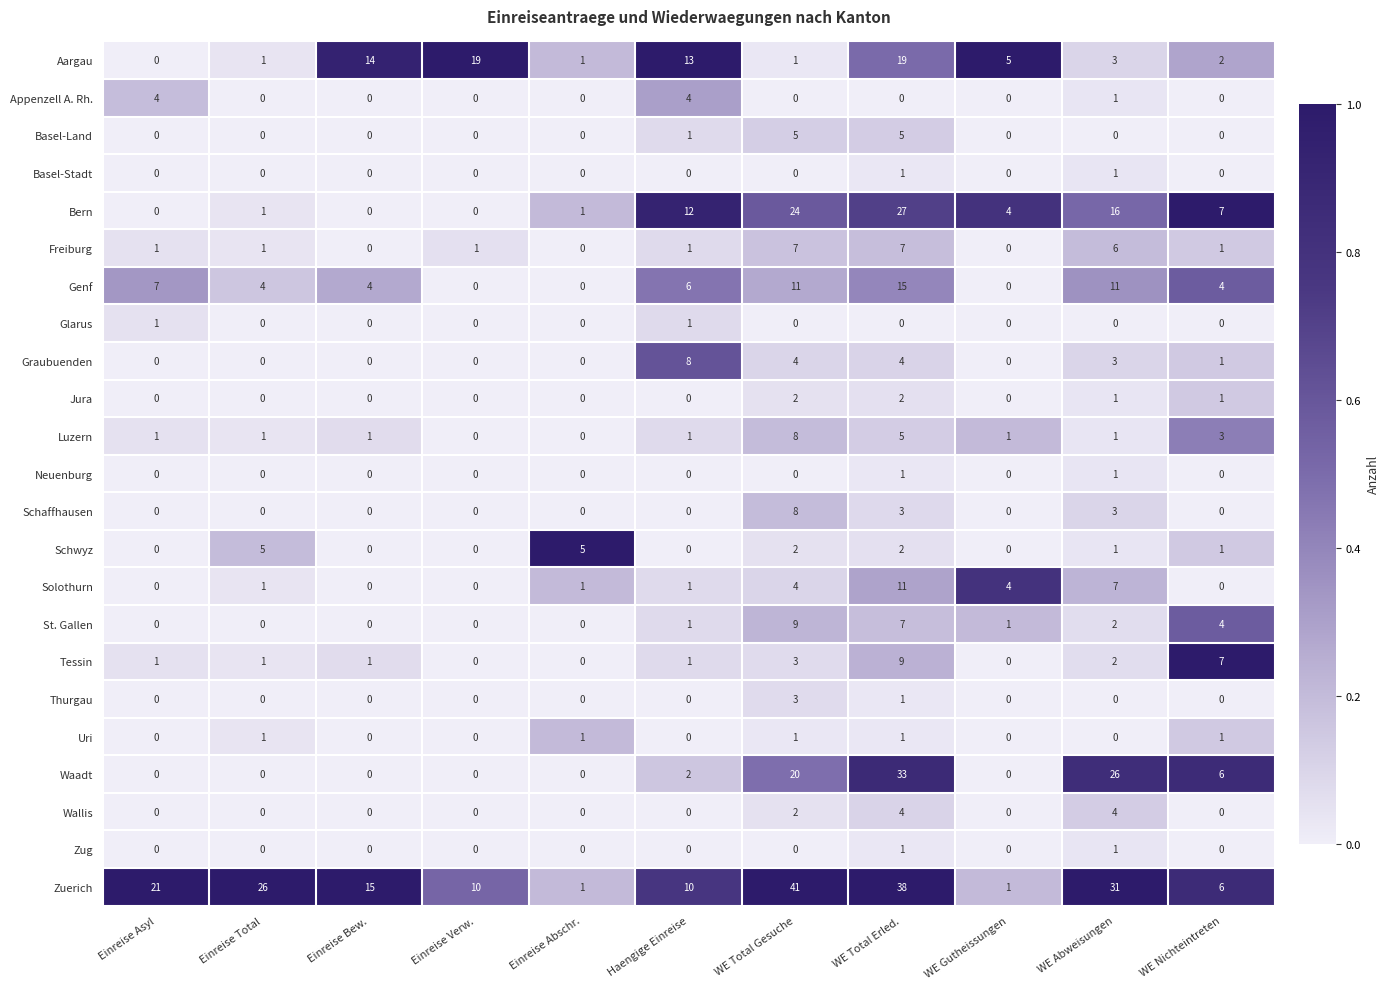

What is the difference between the maximum and minimum values in the Graubuenden series?

8